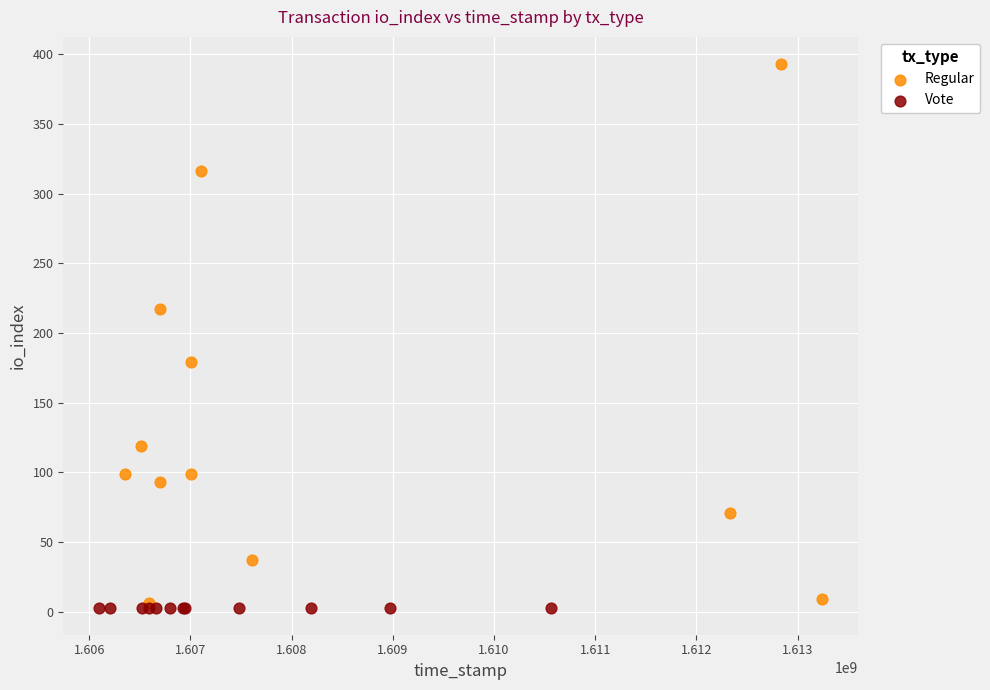

What are all the series names shown in the legend?

Regular, Vote